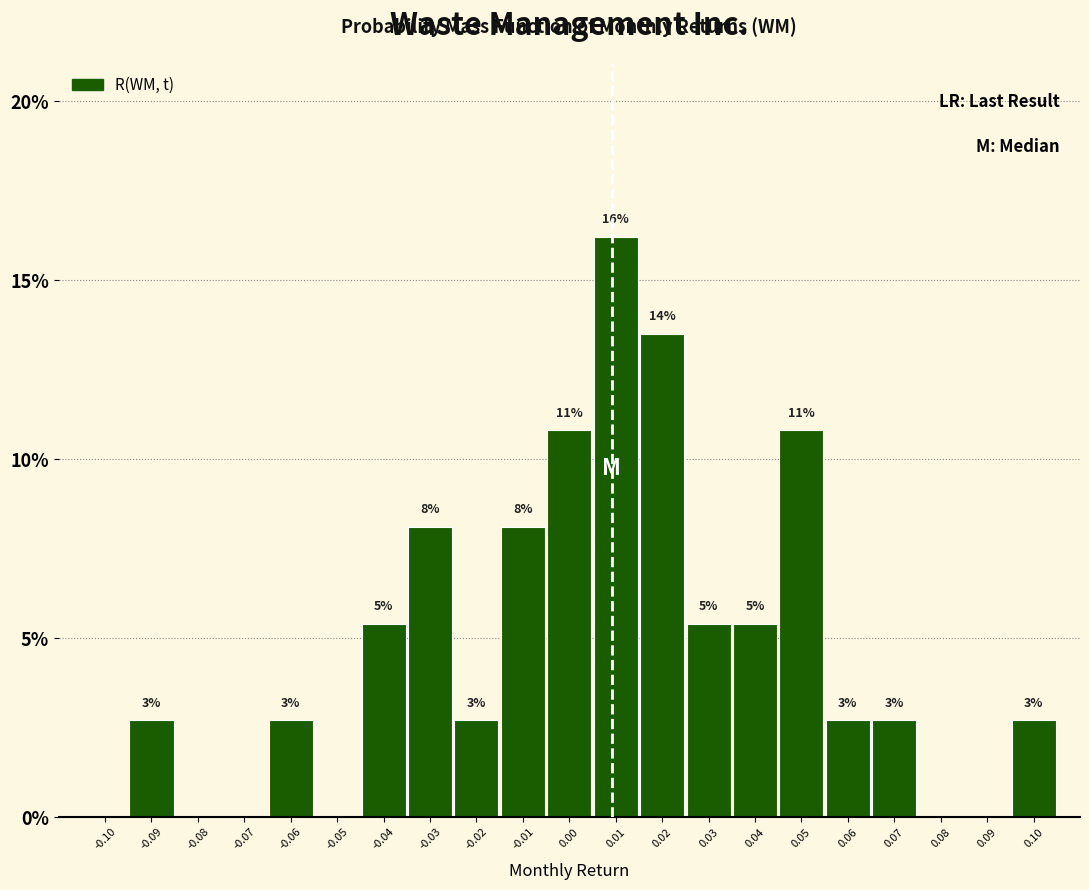

Are the bars horizontal?

No